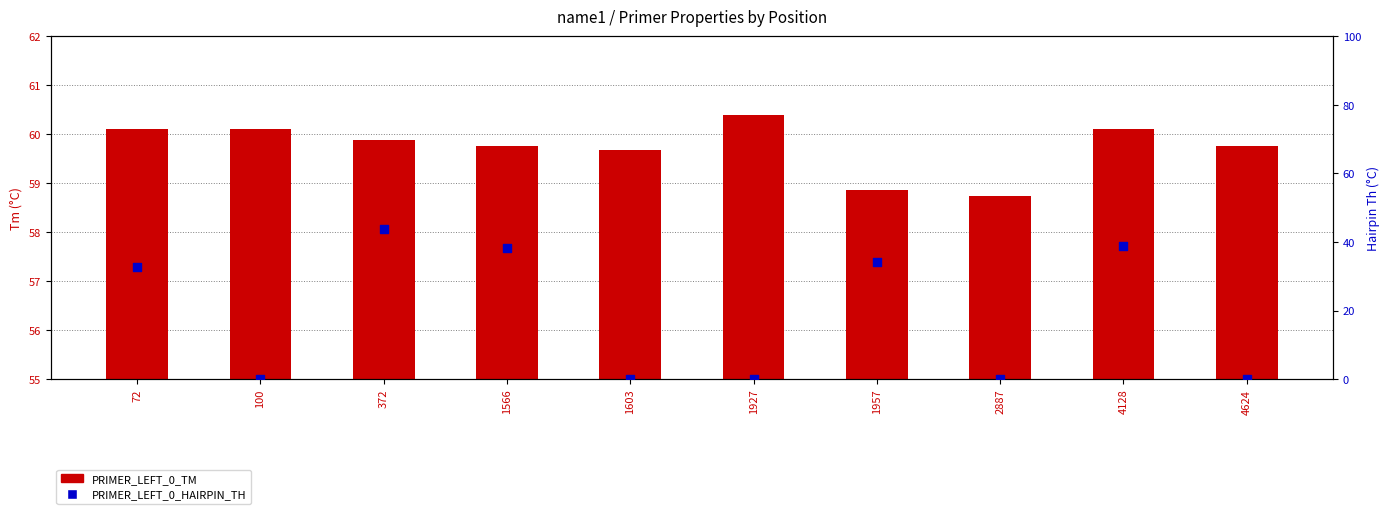

Is the value of PRIMER_LEFT_0_TM at 372 greater than the value of PRIMER_LEFT_0_HAIRPIN_TH at 372?

Yes